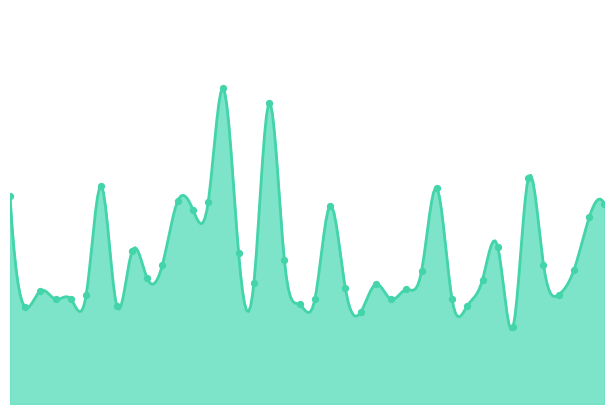

What is the change in value from 00:50 to 04:30?

+0.2